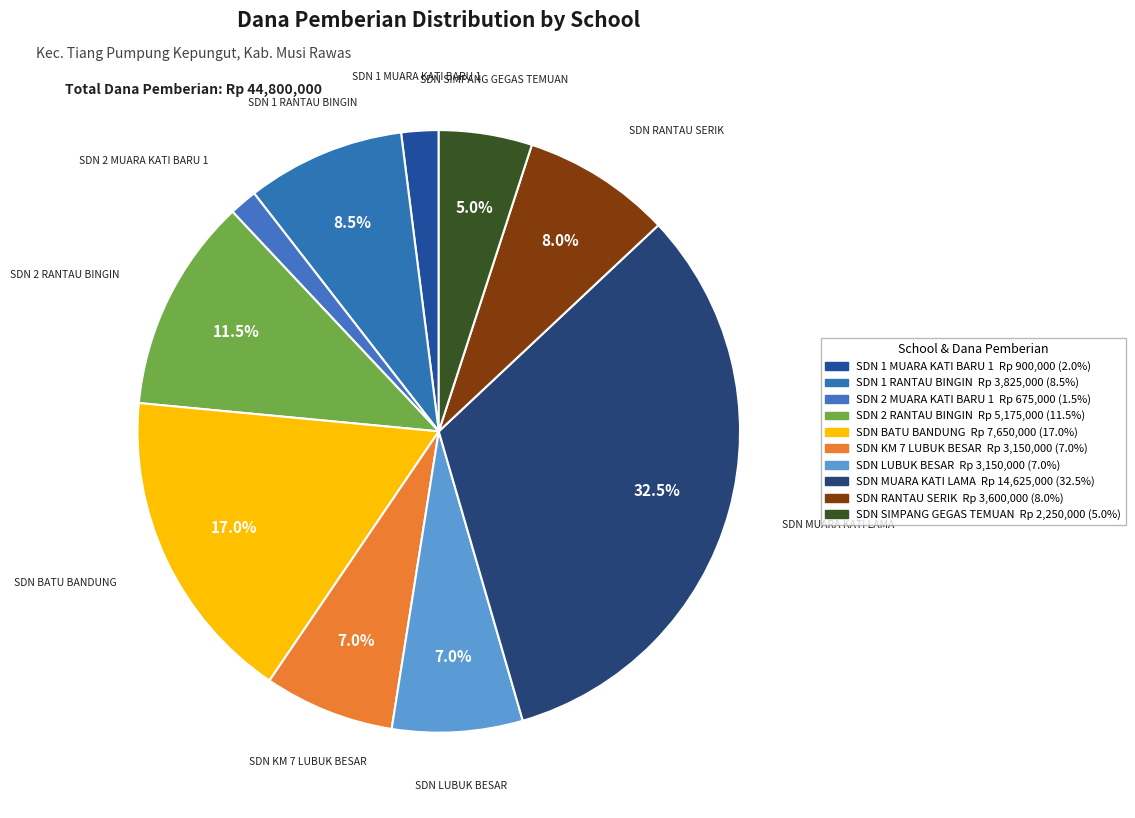

What is the largest slice in the pie chart?

SDN MUARA KATI LAMA